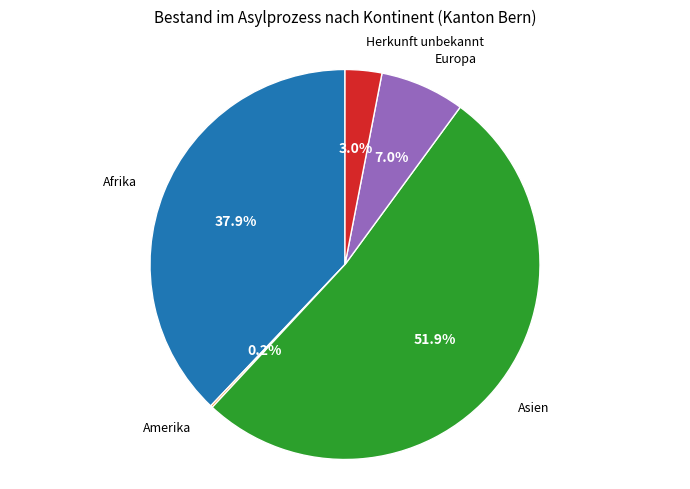

Is there any slice that represents more than half of the pie?

Yes